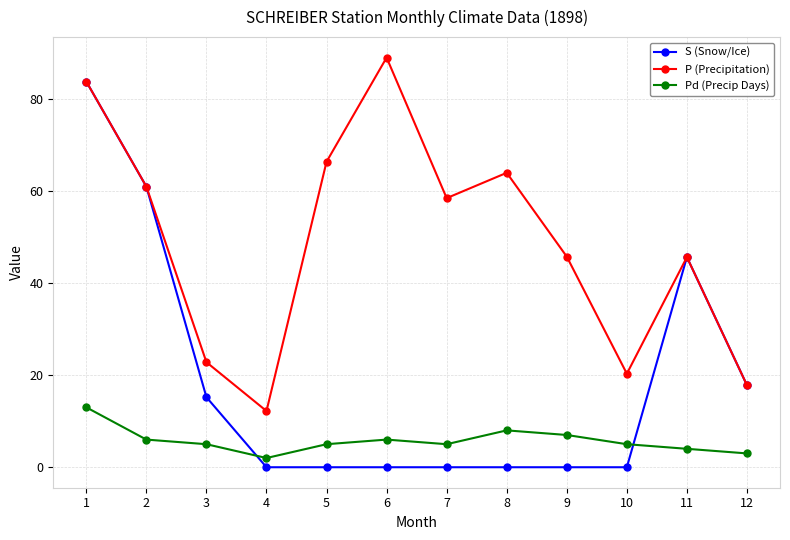

True or false: Pd (Precip Days) and P (Precipitation) intersect in this chart.

False